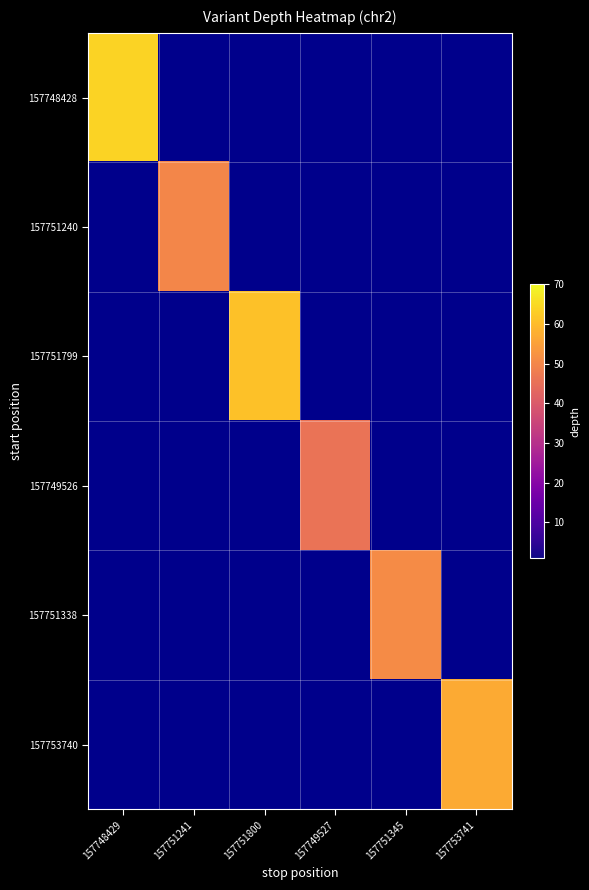

Between 157753741 and 157748429, which is larger?

157748429